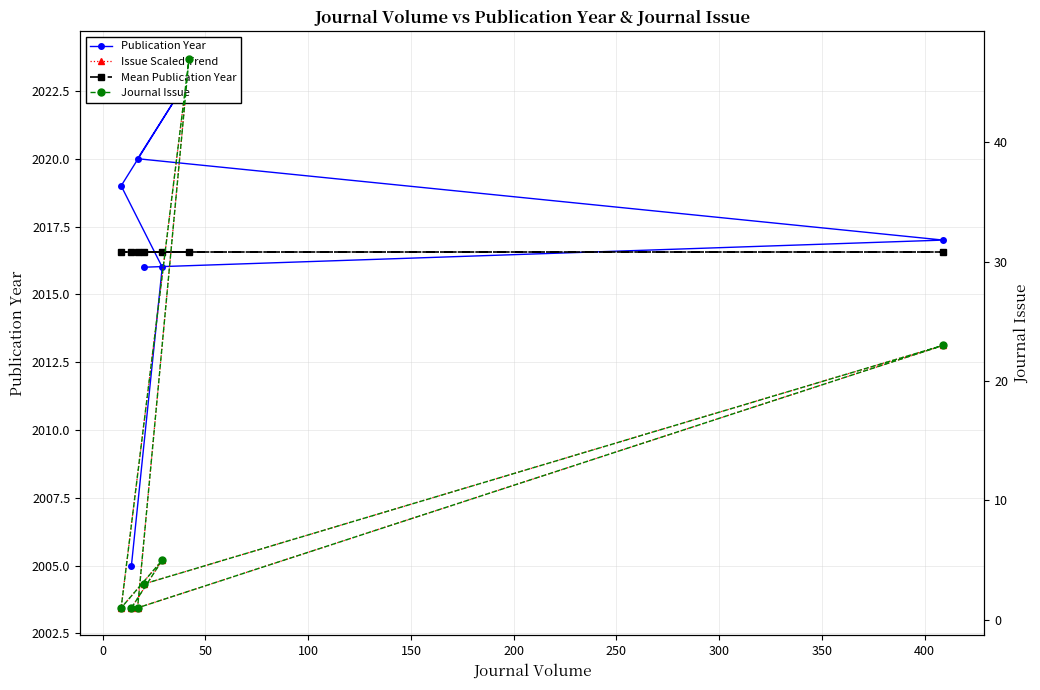

The Journal Issue series shows 80.9 at 100. True or false?

False